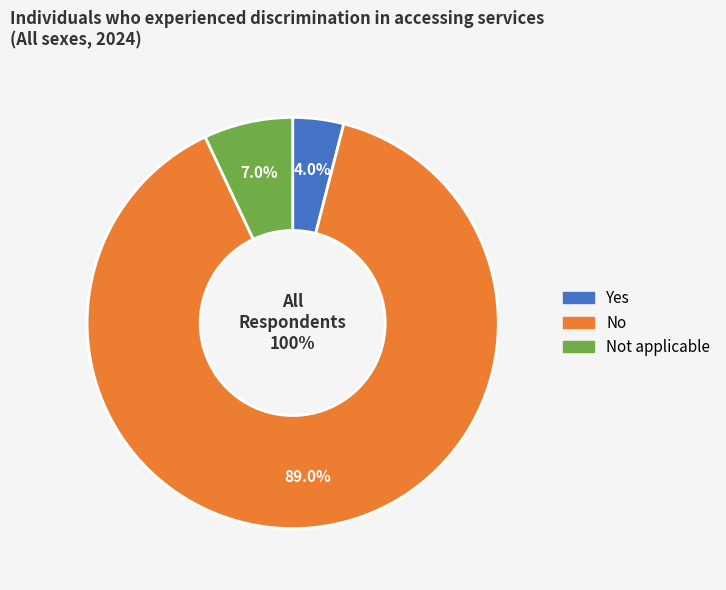

Rank the categories by value from highest to lowest.

No, Not applicable, Yes